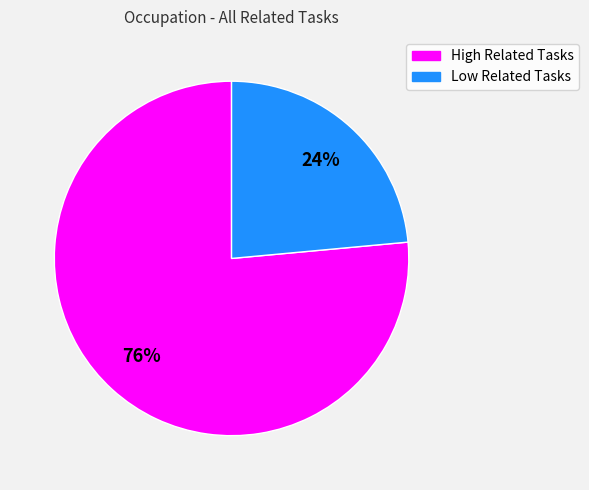

Is it true that High Related Tasks is 76% of the pie?

True